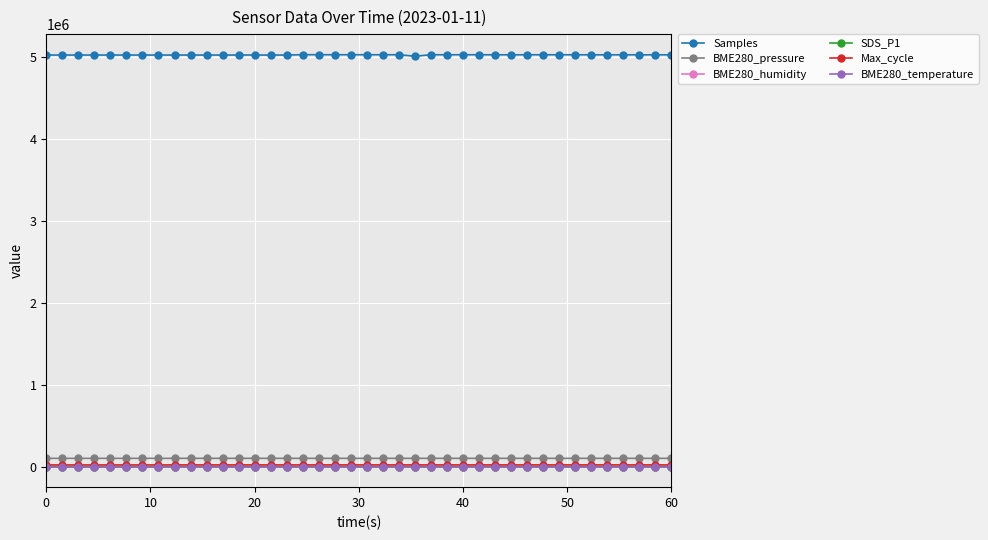

Which series has the largest range (max minus min)?

Samples